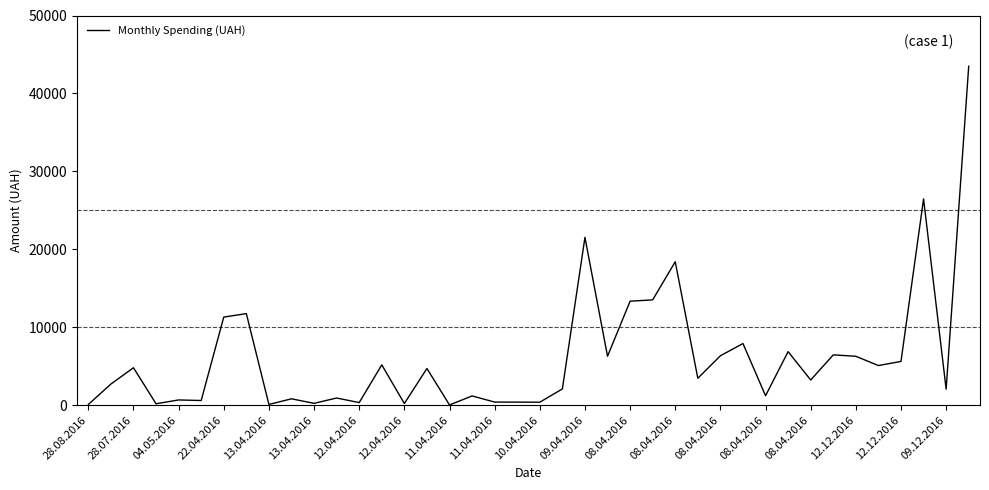

Does the chart have visible grid lines?

No